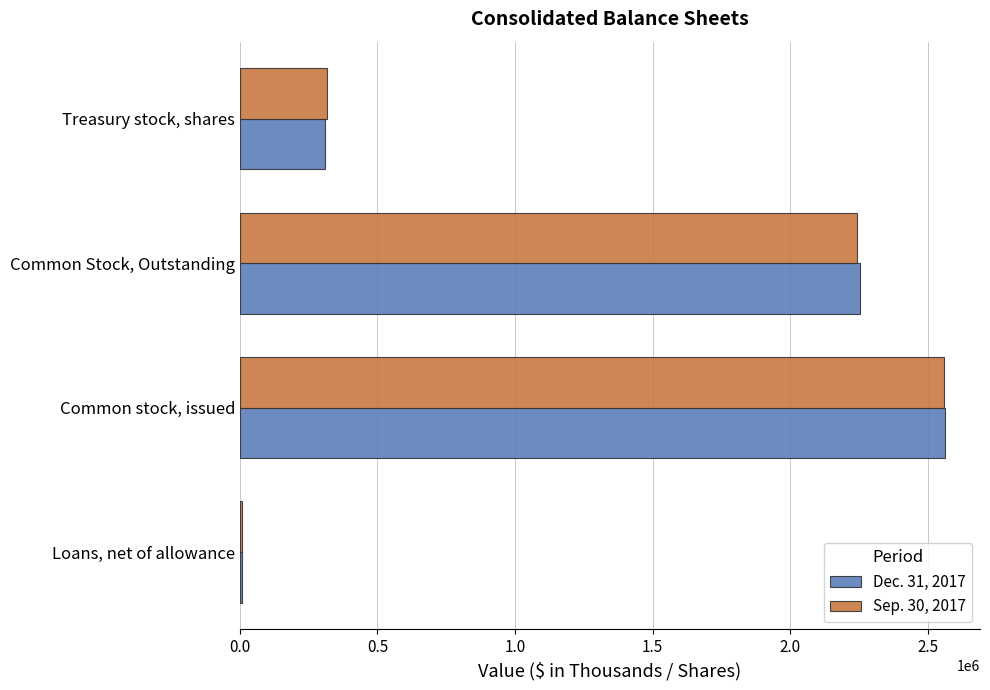

What is the difference between the second highest and minimum values in the Sep. 30, 2017 series?

2234362